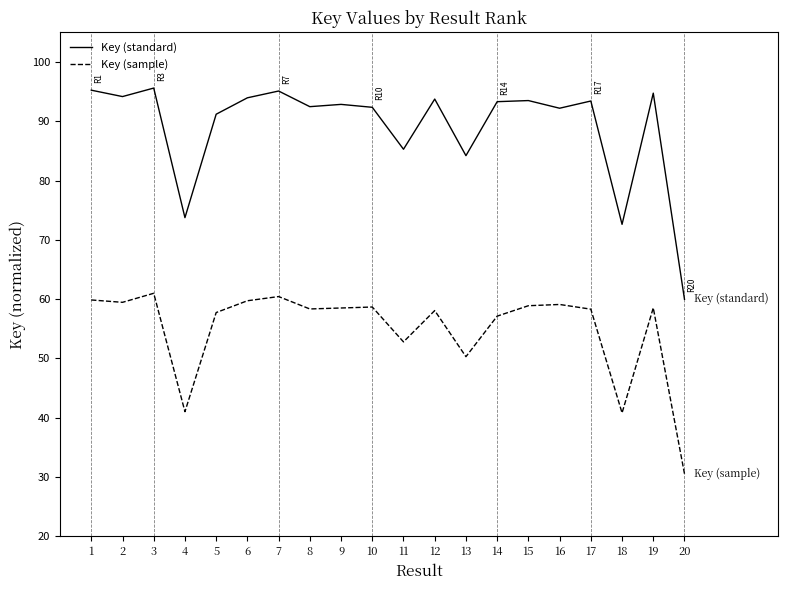

What is the minimum value for Key (sample)?

30.5